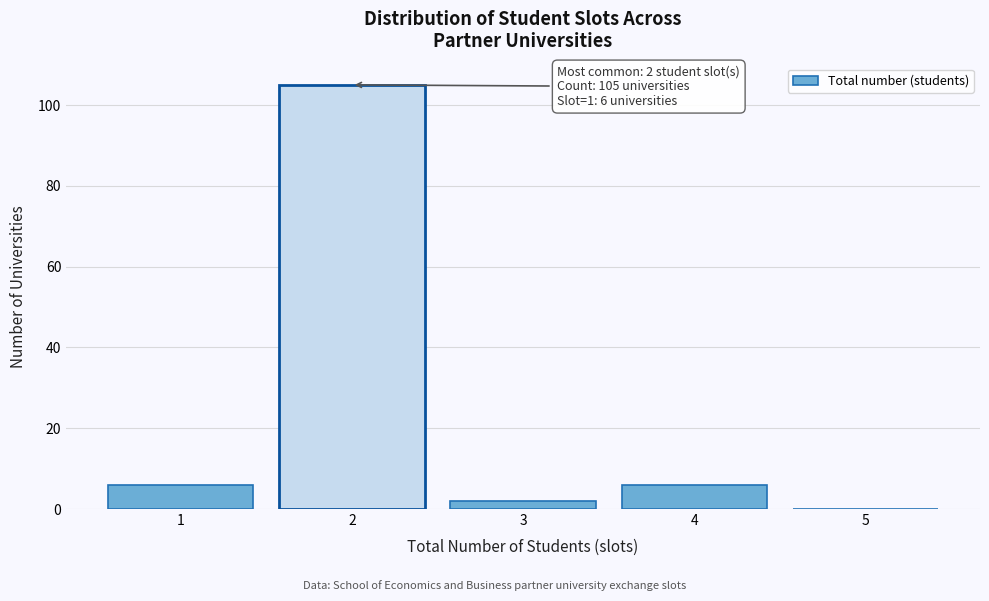

Reading left to right, transcribe all the data shown in this chart.

1=6	2=105	3=2	4=6	5=0